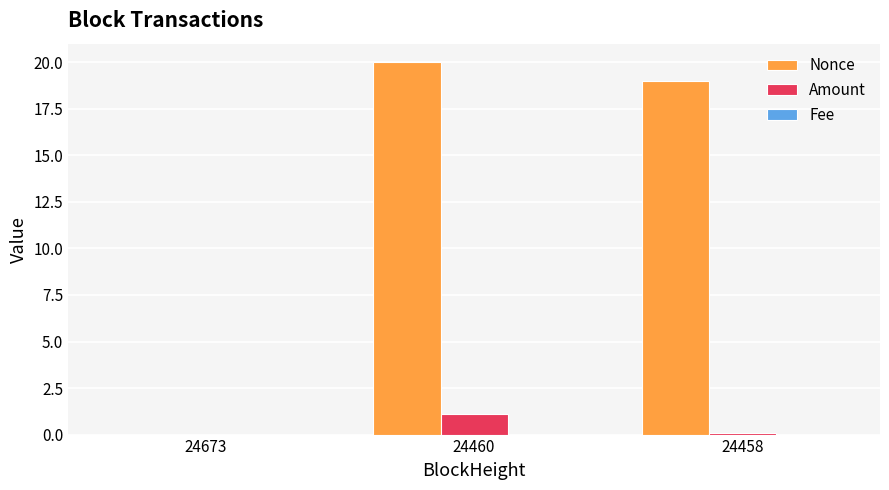

The value of Nonce at 24673 is -9.3. True or false?

False